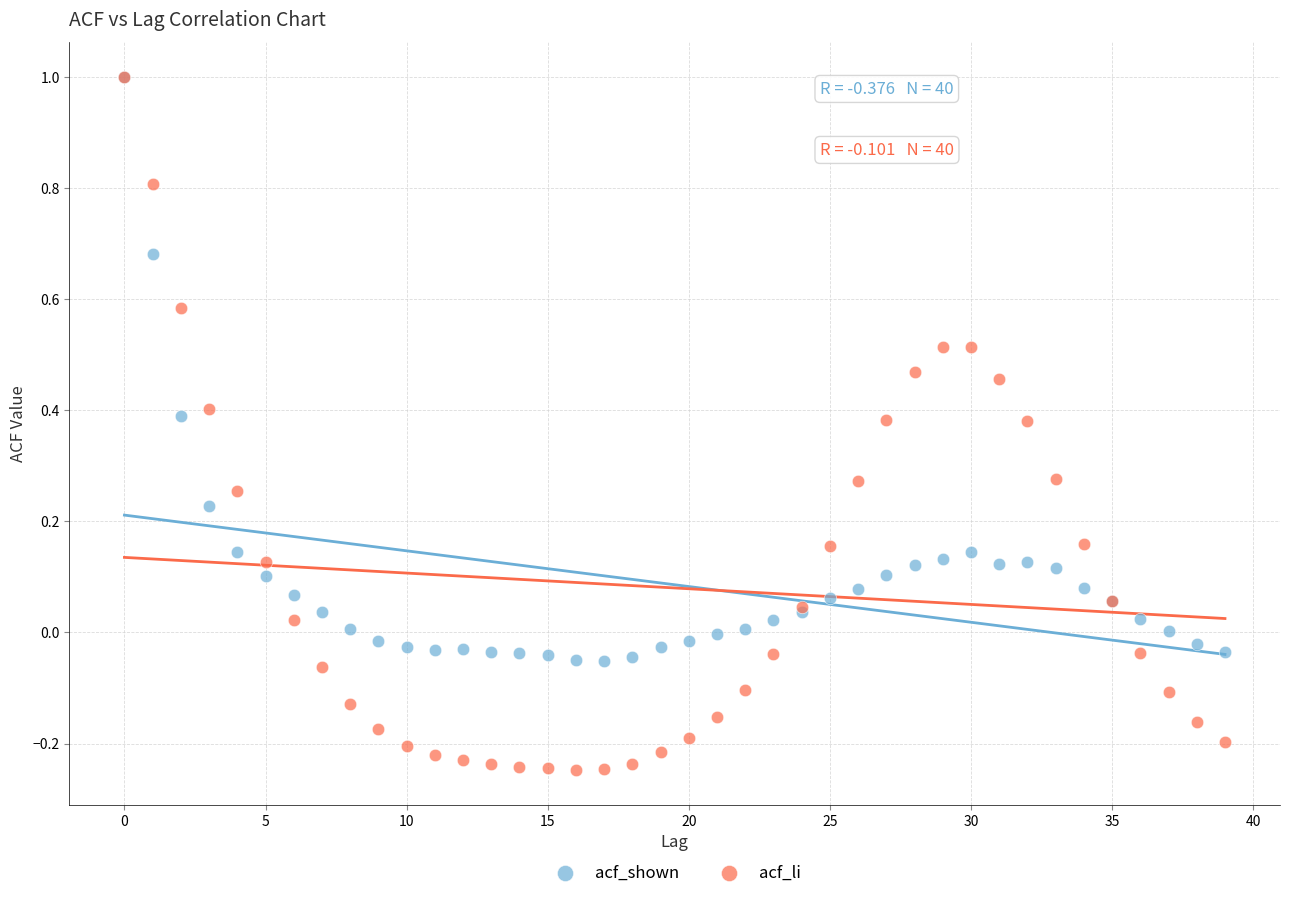

Which series reaches the minimum Y coordinate?

acf_li